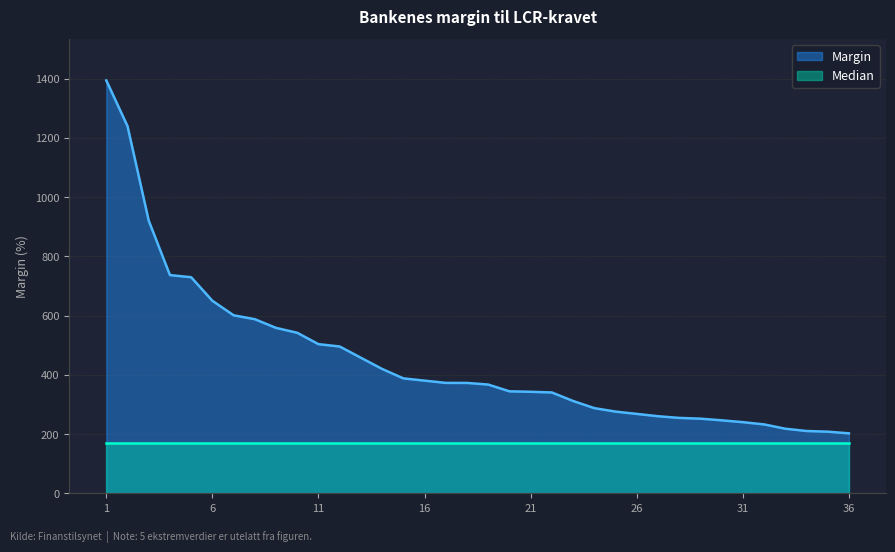

Which series has the widest spread of values?

Margin